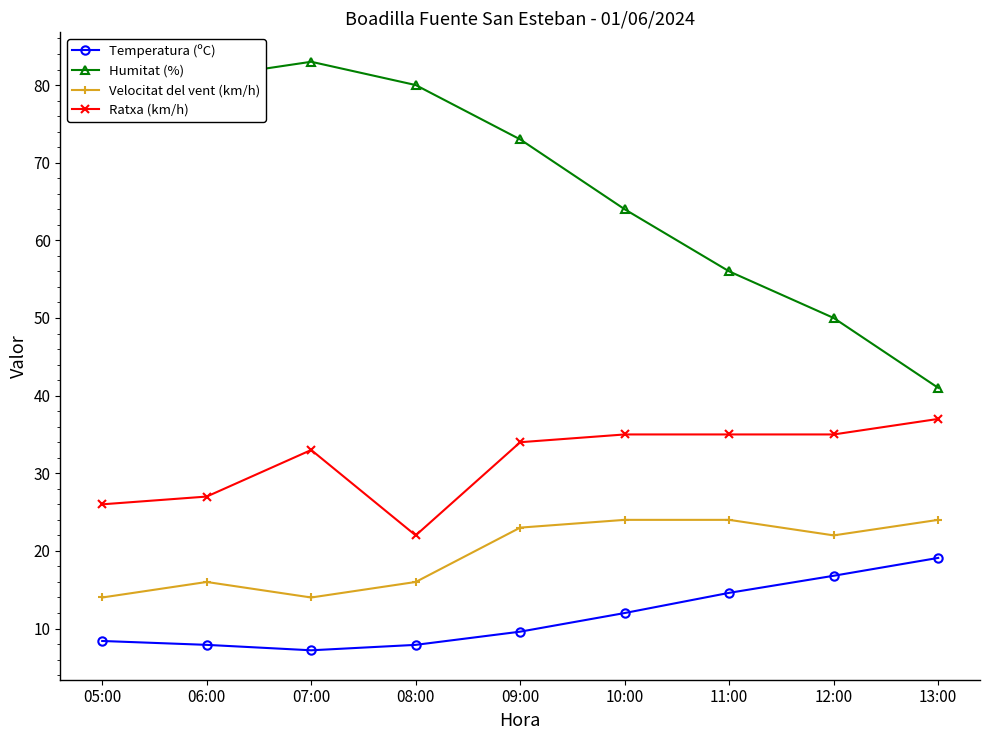

What is the sum of the Humitat (%) values at 12:00 and 09:00?

123.0